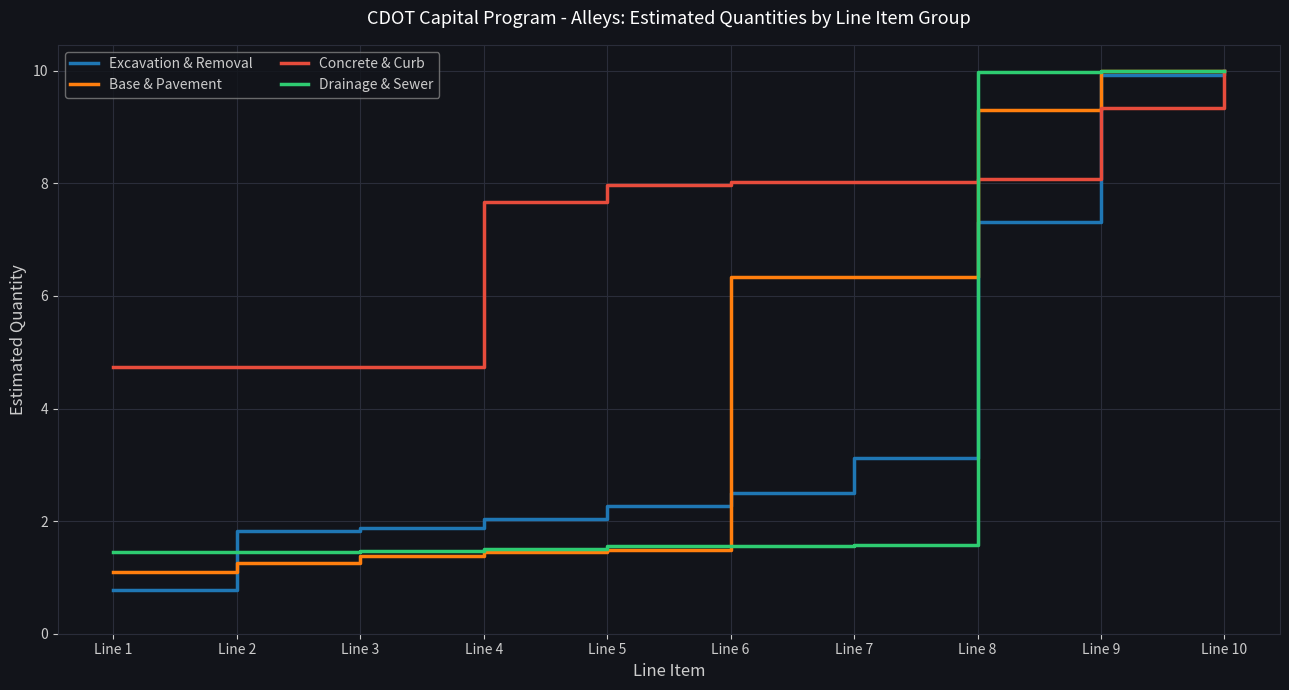

Between Line 2 and Line 8, which series saw the biggest shift?

Drainage & Sewer